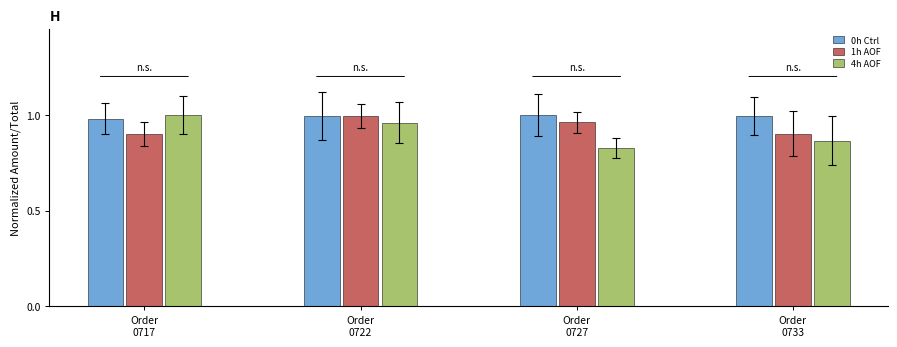

What is the sum of all 0h Ctrl values?

4.0